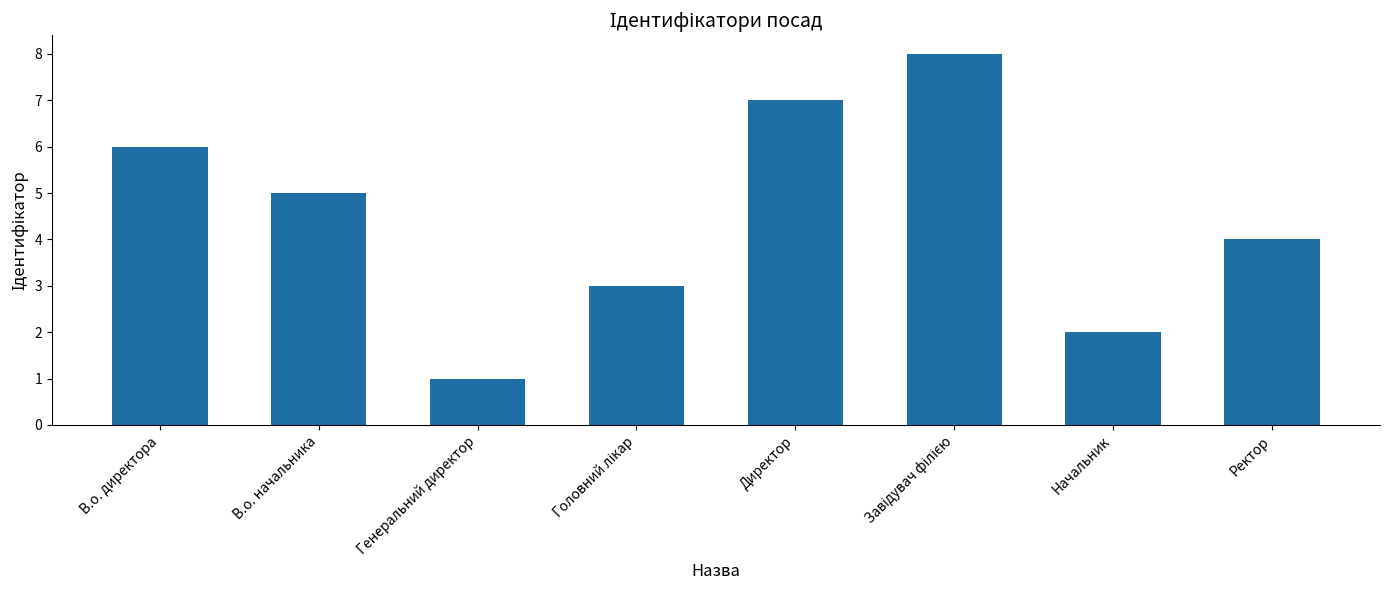

Reading right to left, list all the values displayed in this chart.

4	2	8	7	3	1	5	6